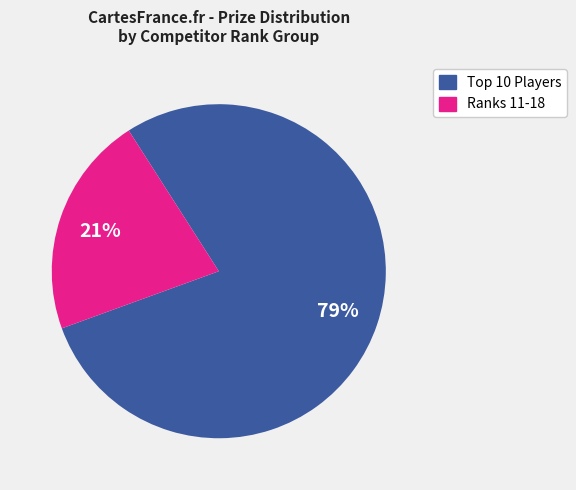

To the nearest percent, what is the average slice percentage?

50%